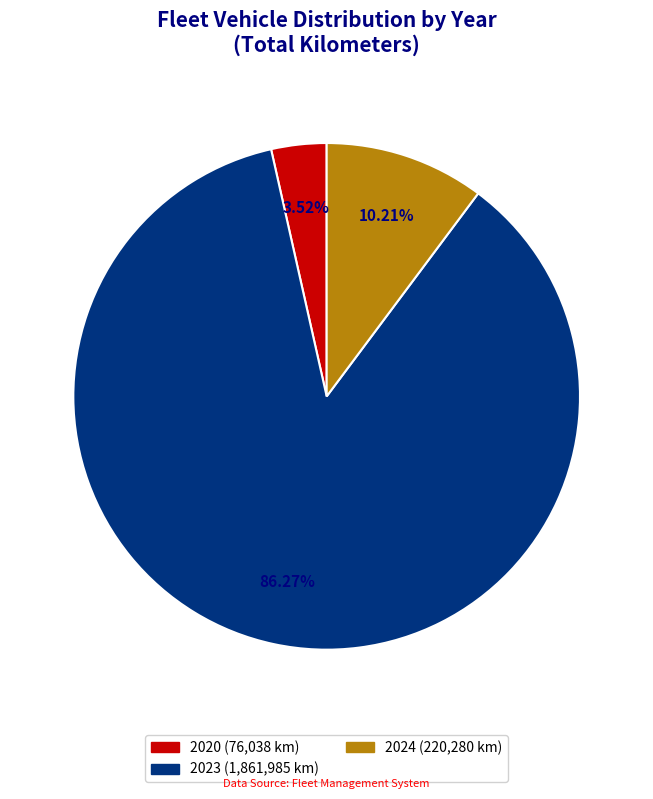

Does any single category account for the majority?

Yes